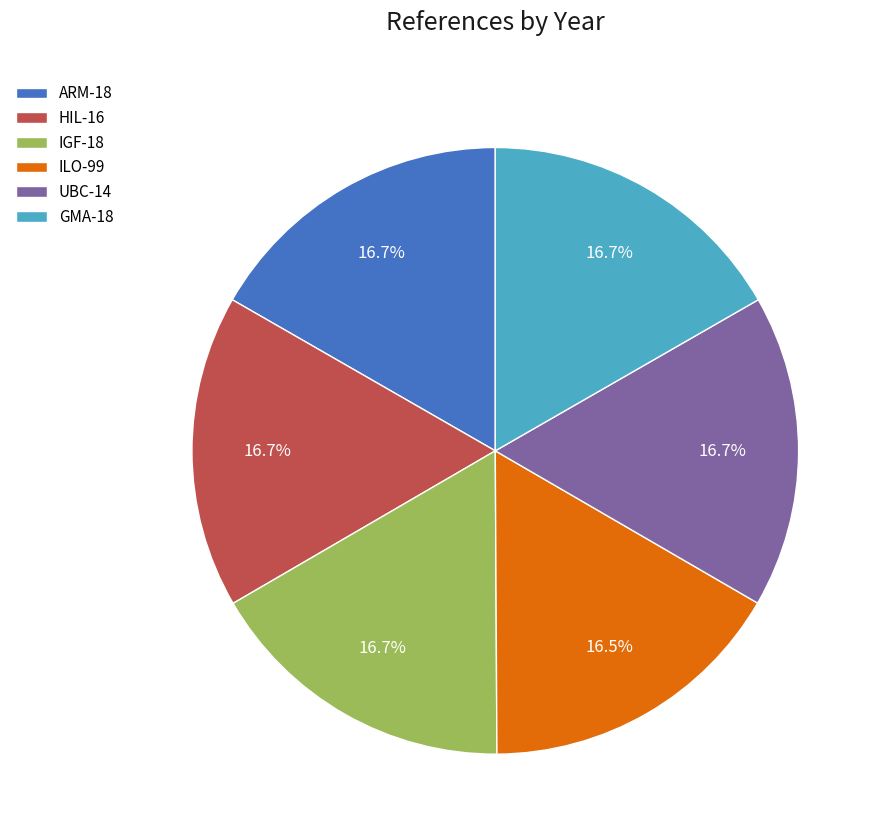

What portion of the pie excludes HIL-16?

83.3%